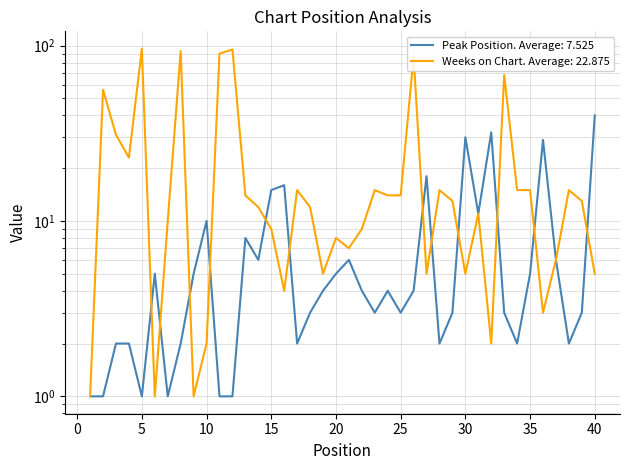

What value does the Weeks on Chart series have at 19, to the nearest 5?

5